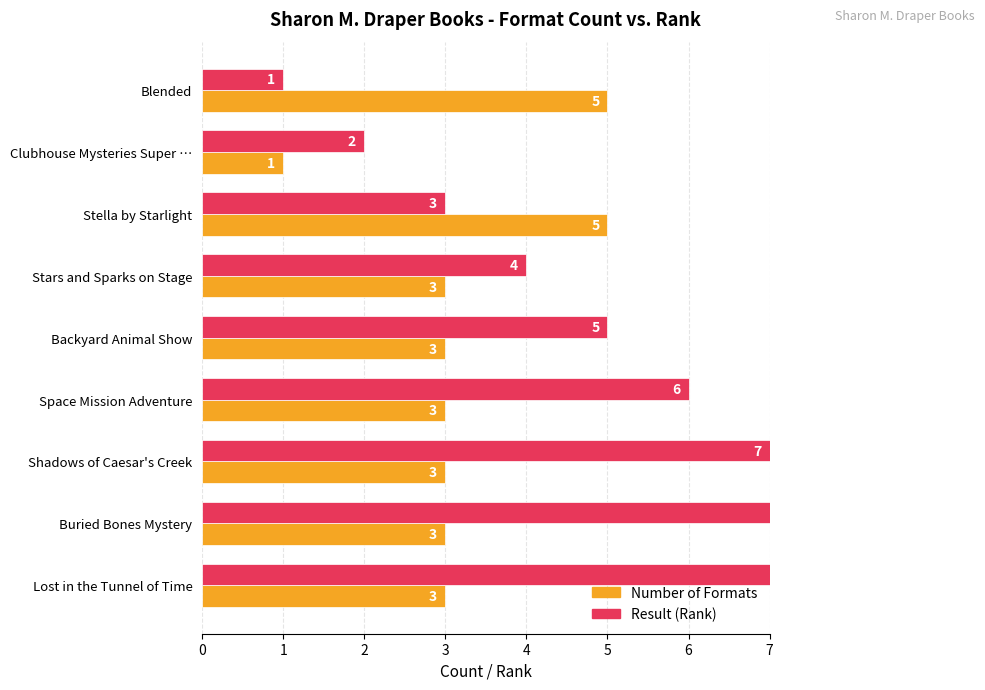

How many data points does each series have?

9